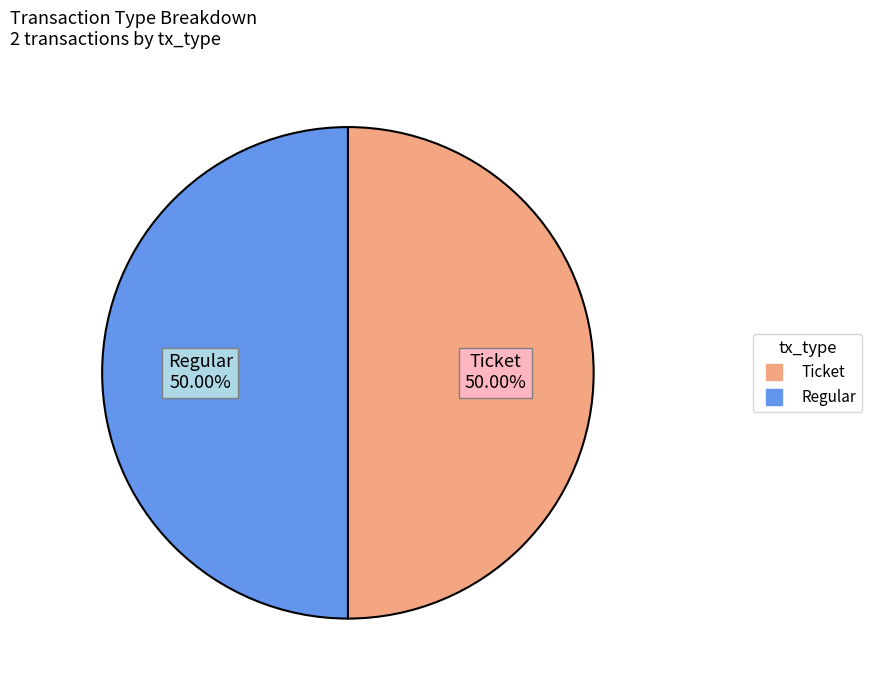

To the nearest percent, what is the average slice percentage?

50%